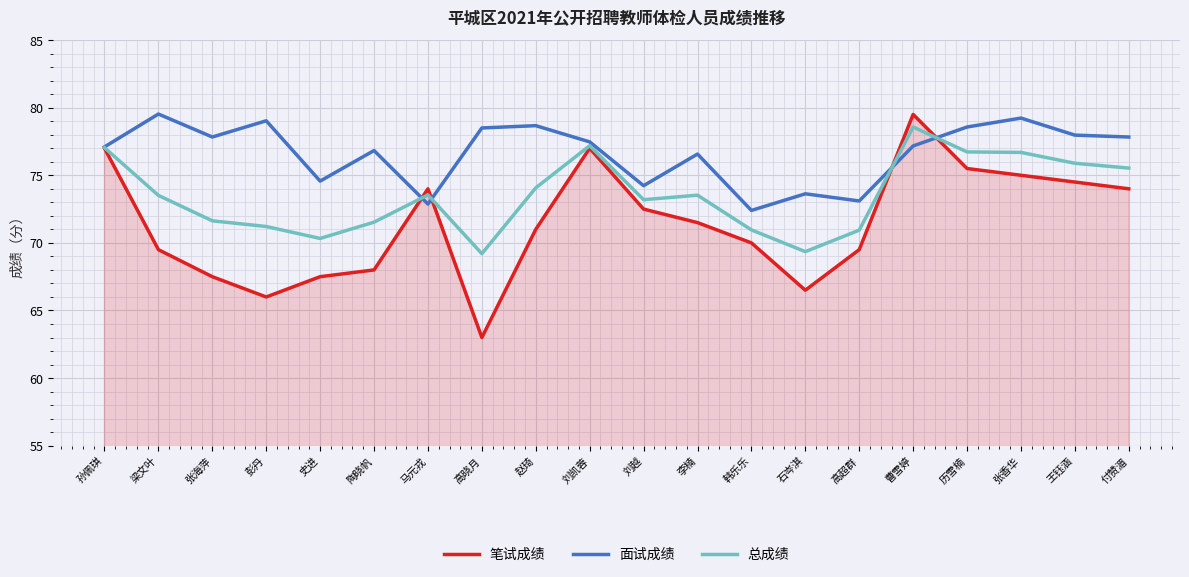

Where is 面试成绩 nearest to the value 75?

史进